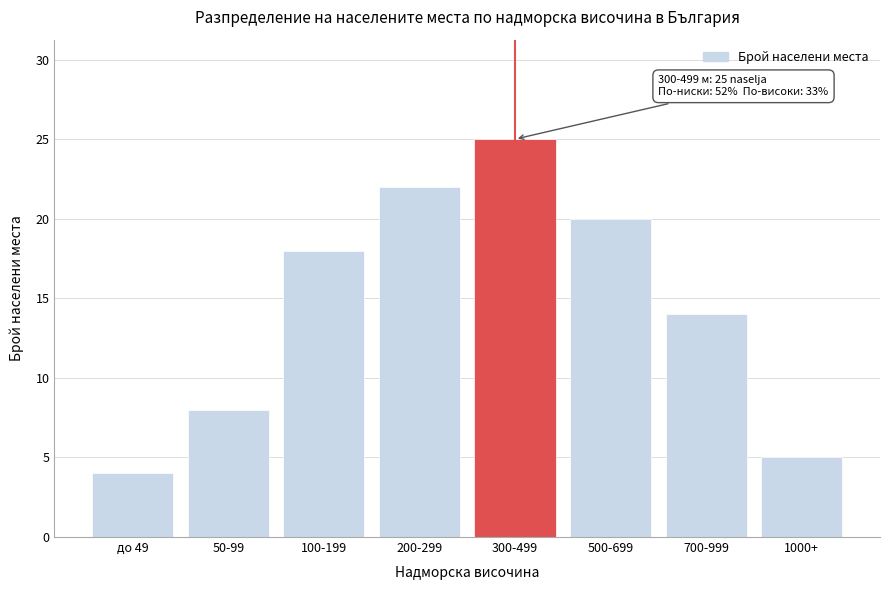

Reading left to right, list all the values displayed in this chart.

до 49=4	50-99=8	100-199=18	200-299=22	300-499=25	500-699=20	700-999=14	1000+=5